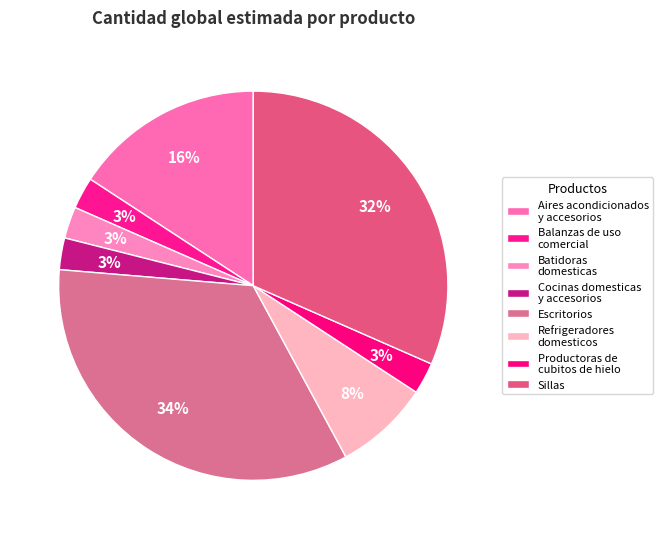

The Sillas slice represents 24% of the pie. True or false?

False